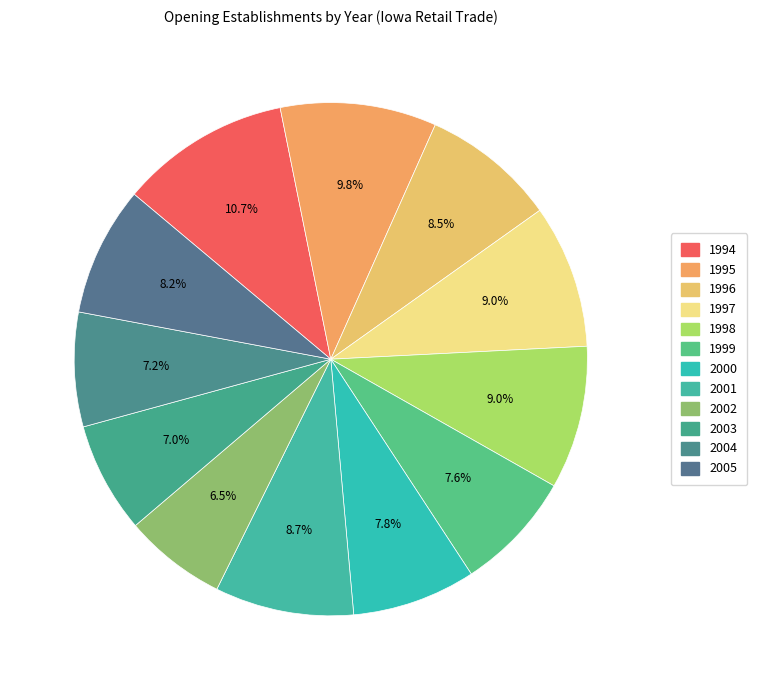

Which category has the biggest portion of the pie?

1994